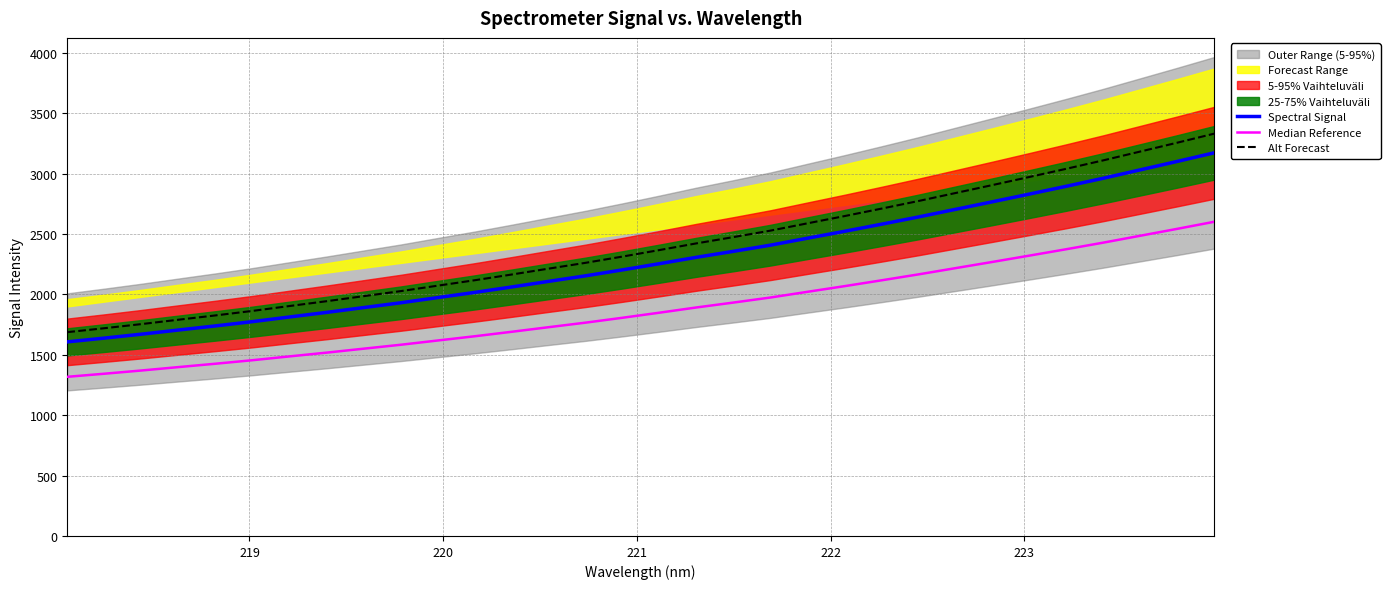

What is the maximum value for Alt Forecast?

3329.9